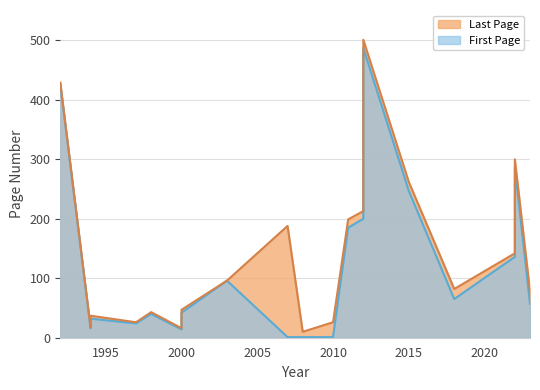

What are all the series names shown in the legend?

First Page, Last Page